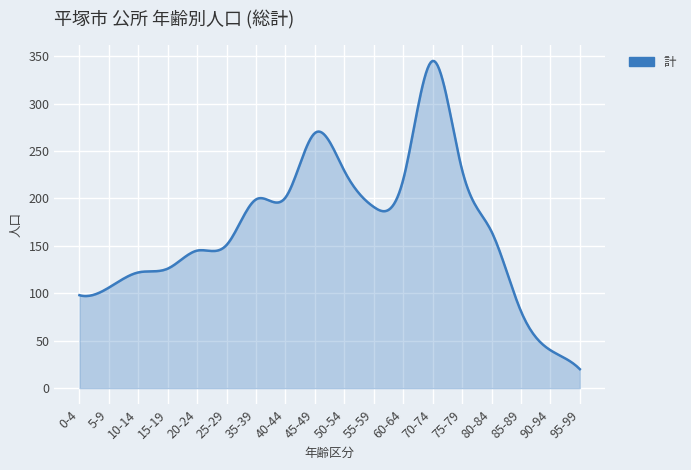

What is the difference between the maximum and minimum values?

325.0